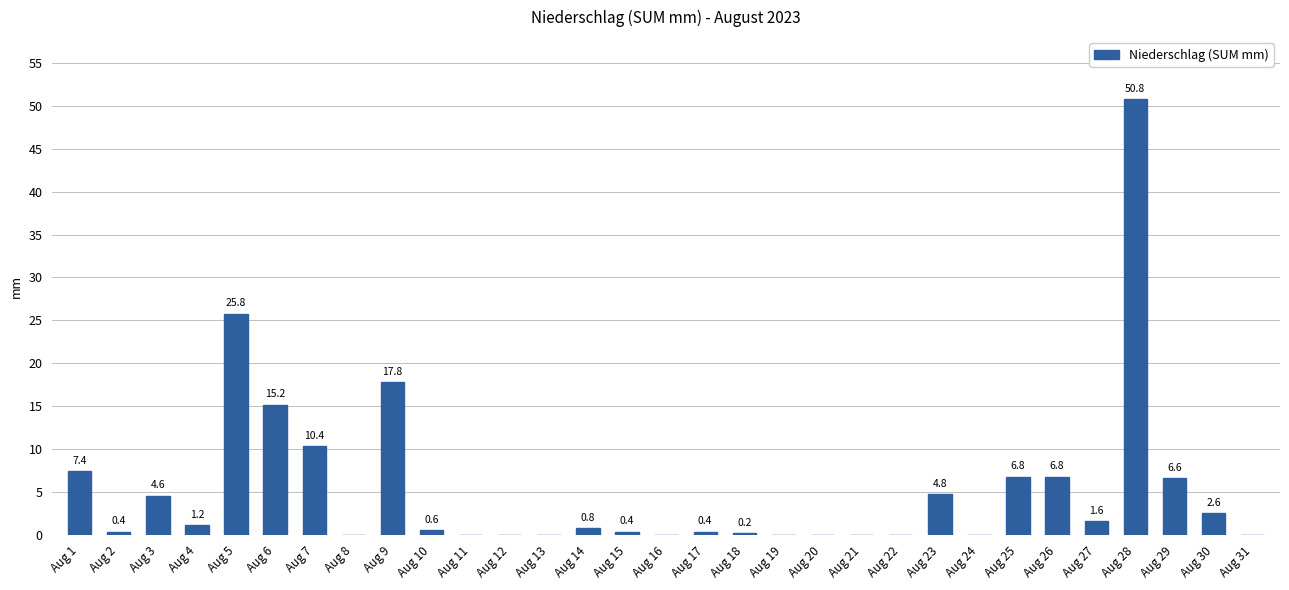

What is the change in value from Aug 5 to Aug 14?

-25.0